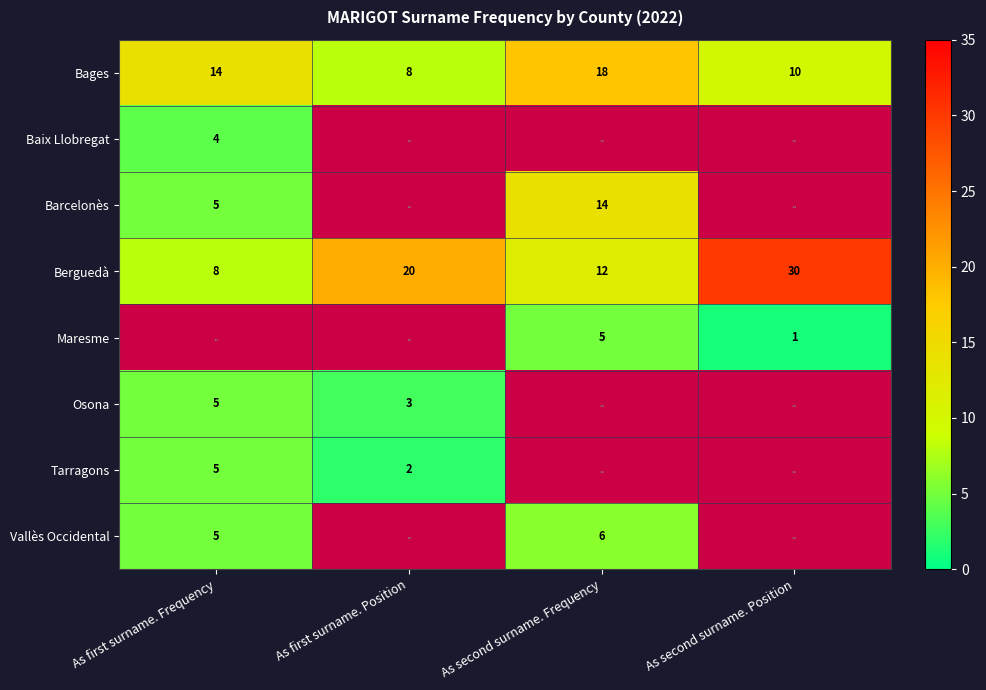

Is the value of Berguedà at As first surname. Frequency greater than the value of Bages at As second surname. Position?

No